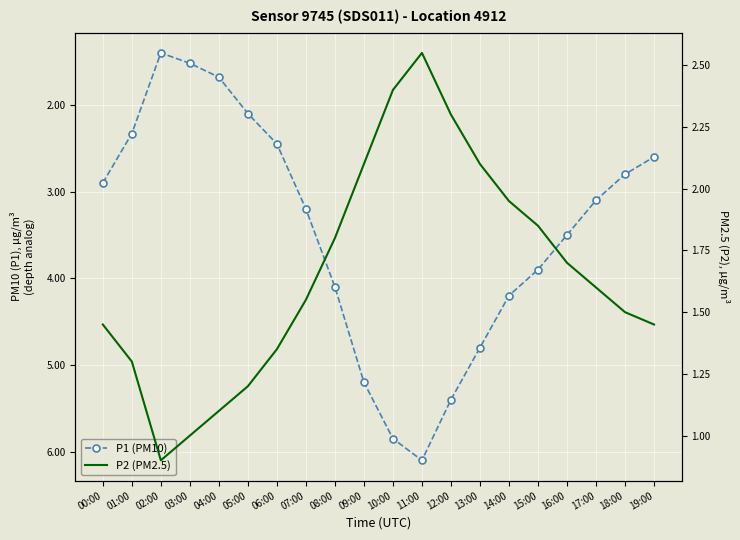

What are all the series names shown in the legend?

P1 (PM10), P2 (PM2.5)